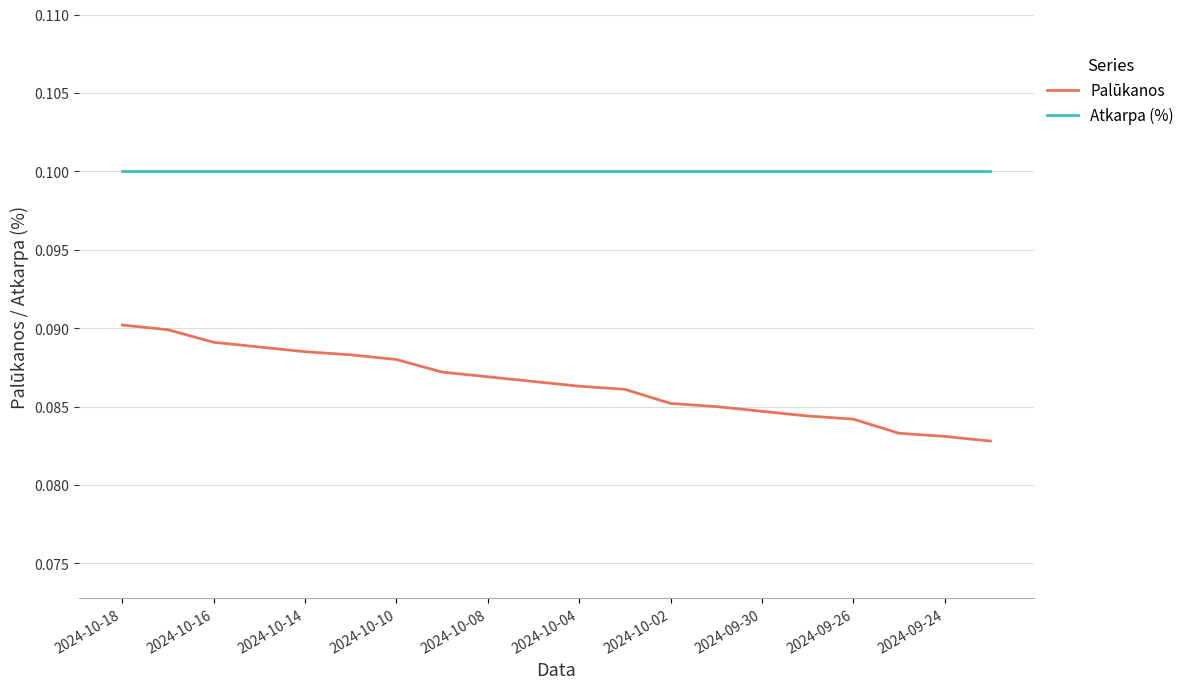

True or false: Palūkanos and Atkarpa (%) intersect in this chart.

False